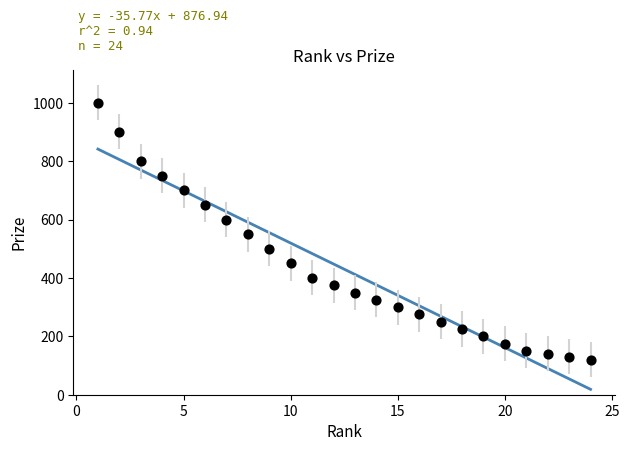

What is the range of X values (max minus min)?

23